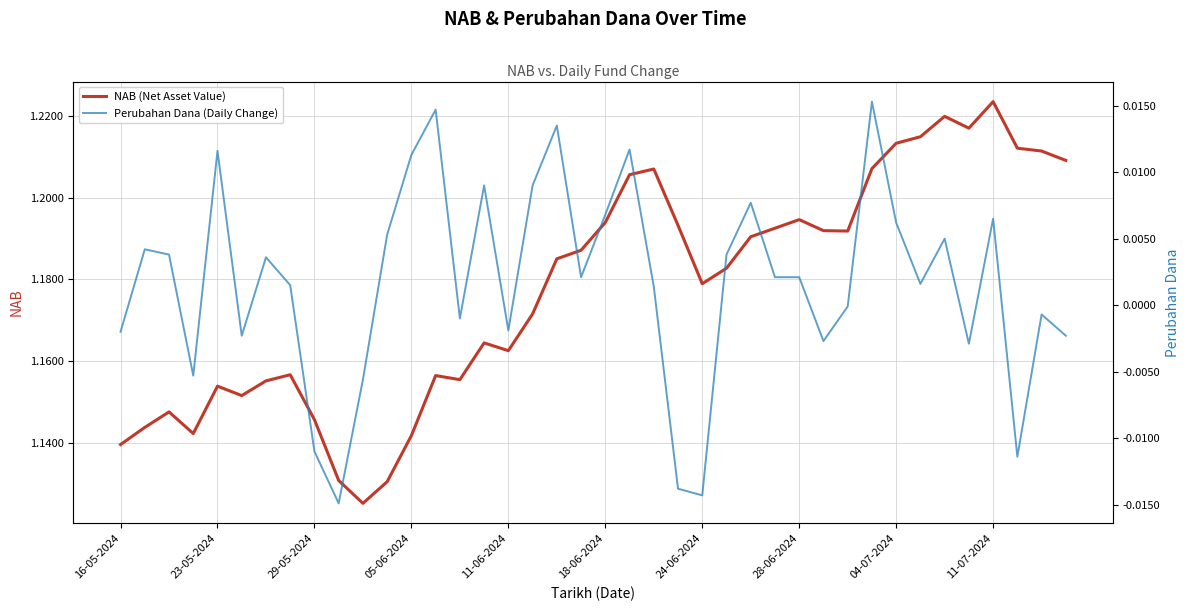

What is the greatest value displayed?

1.2